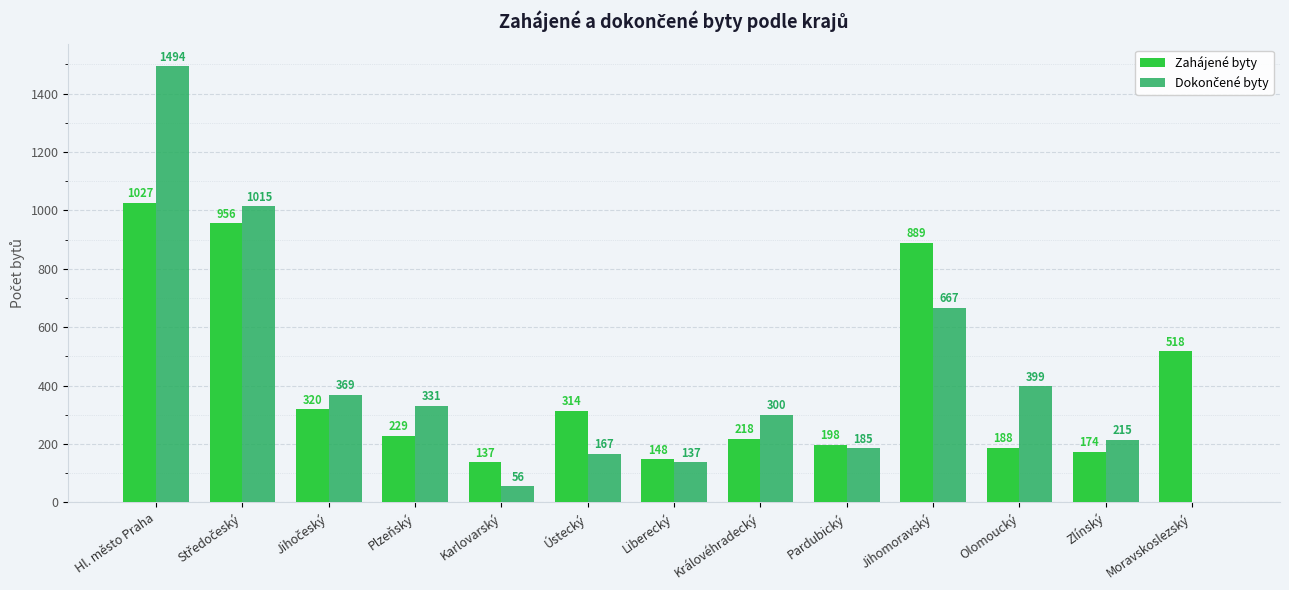

At which category is the sum across all series the highest?

Hl. město Praha